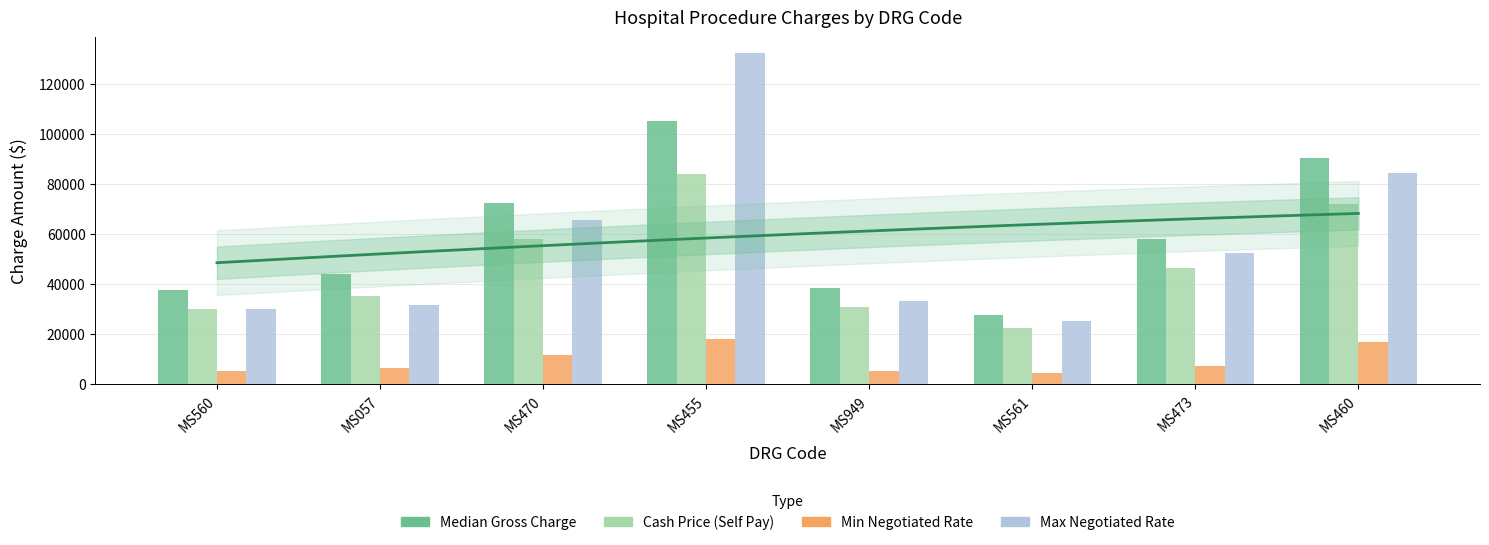

What is the approximate value of Median Gross Charge at MS460?

90220.1